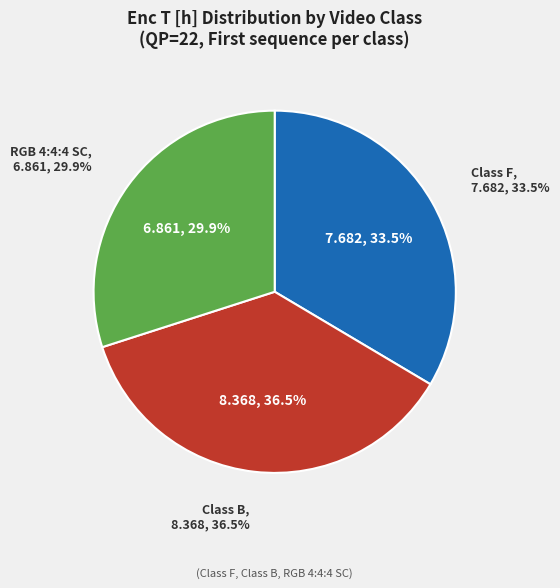

Is it true that Class F is 34% of the pie?

True